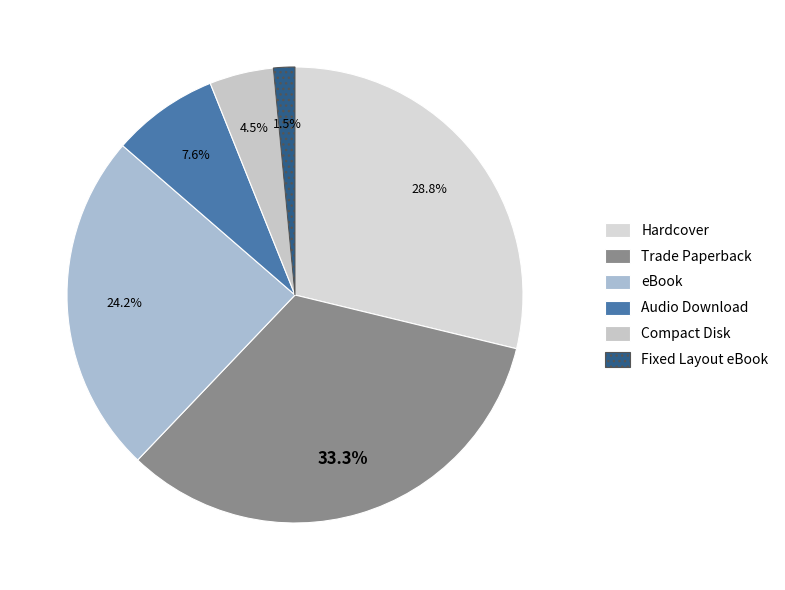

True or false: Compact Disk accounts for 5% of the total.

True